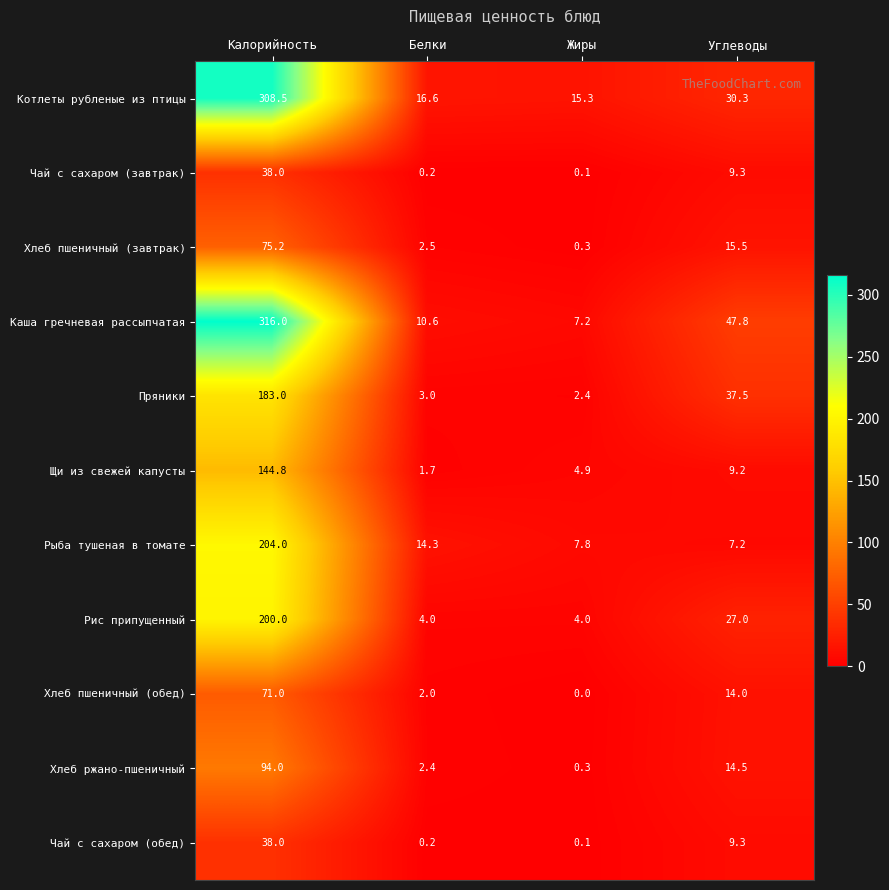

What is the difference between the Пряники values at Жиры and Углеводы?

35.1